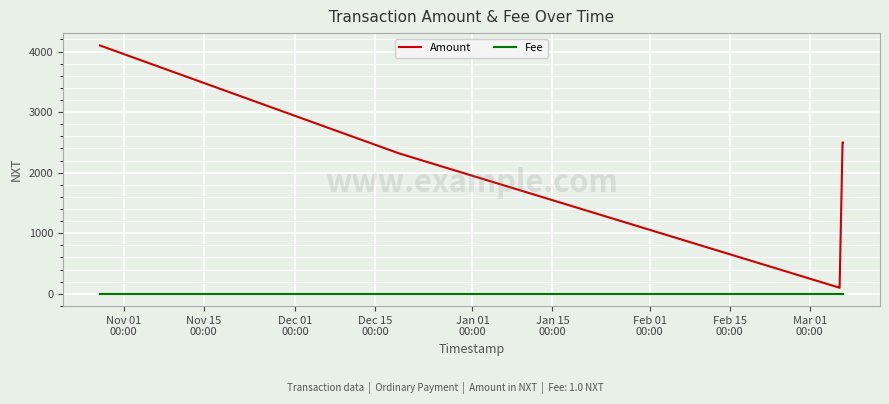

List the series in order of their overall mean, highest first.

Amount, Fee